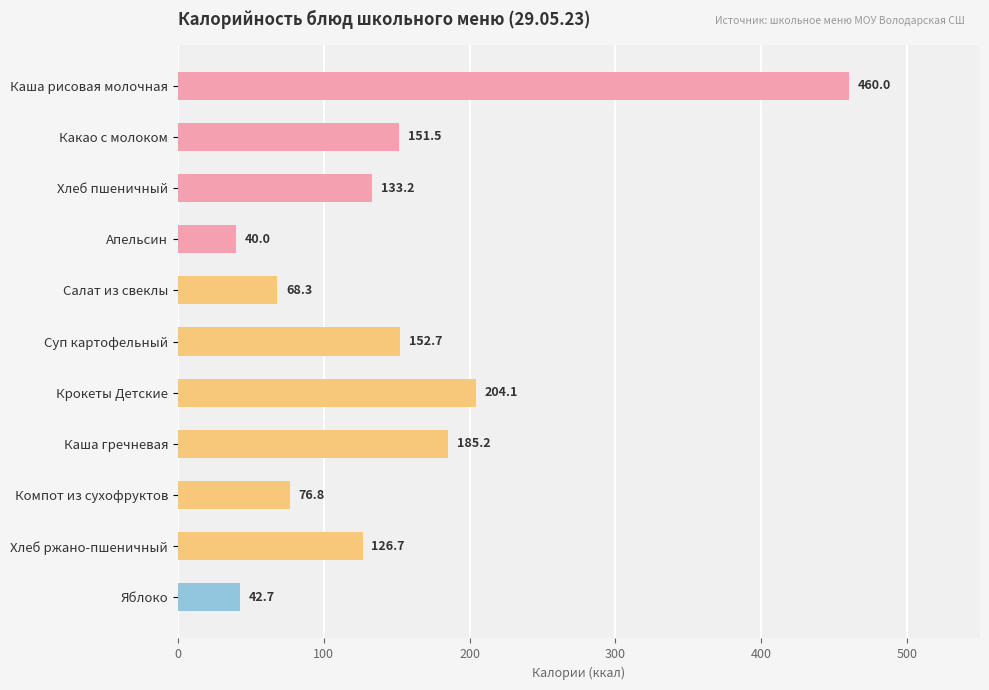

Rank the categories by value from lowest to highest.

Апельсин, Яблоко, Салат из свеклы, Компот из сухофруктов, Хлеб ржано-пшеничный, Хлеб пшеничный, Какао с молоком, Суп картофельный, Каша гречневая, Крокеты Детские, Каша рисовая молочная